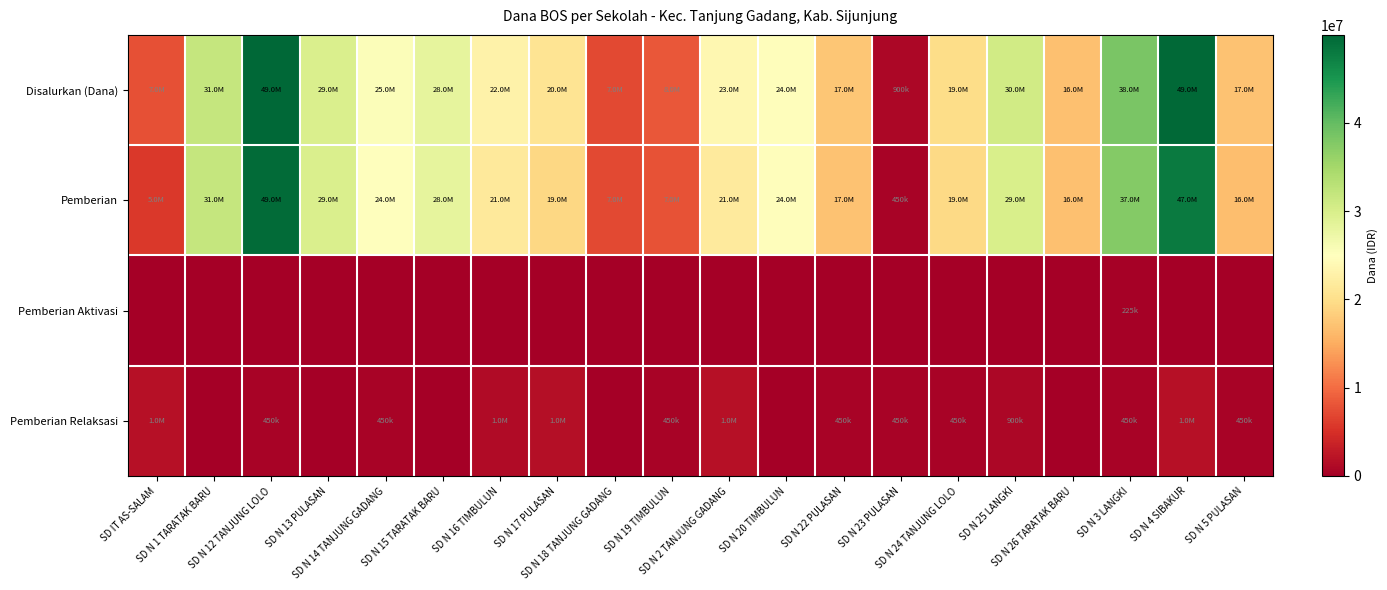

Reading left to right, extract all data points from this chart.

Disalurkan (Dana): SD IT AS-SALAM=7650000	SD N 1 TARATAK BARU=31950000	SD N 12 TANJUNG LOLO=49950000	SD N 13 PULASAN=29700000	SD N 14 TANJUNG GADANG=25425000	SD N 15 TARATAK BARU=28125000	SD N 16 TIMBULUN=22950000	SD N 17 PULASAN=20700000	SD N 18 TANJUNG GADANG=7200000	SD N 19 TIMBULUN=8325000	SD N 2 TANJUNG GADANG=23625000	SD N 20 TIMBULUN=24750000	SD N 22 PULASAN=17550000	SD N 23 PULASAN=900000	SD N 24 TANJUNG LOLO=19800000	SD N 25 LANGKI=30825000	SD N 26 TARATAK BARU=16875000	SD N 3 LANGKI=38250000	SD N 4 SIBAKUR=49725000	SD N 5 PULASAN=17100000
Pemberian: SD IT AS-SALAM=5850000	SD N 1 TARATAK BARU=31950000	SD N 12 TANJUNG LOLO=49500000	SD N 13 PULASAN=29700000	SD N 14 TANJUNG GADANG=24975000	SD N 15 TARATAK BARU=28125000	SD N 16 TIMBULUN=21600000	SD N 17 PULASAN=19125000	SD N 18 TANJUNG GADANG=7200000	SD N 19 TIMBULUN=7875000	SD N 2 TANJUNG GADANG=21825000	SD N 20 TIMBULUN=24750000	SD N 22 PULASAN=17100000	SD N 23 PULASAN=450000	SD N 24 TANJUNG LOLO=19350000	SD N 25 LANGKI=29925000	SD N 26 TARATAK BARU=16875000	SD N 3 LANGKI=37575000	SD N 4 SIBAKUR=47925000	SD N 5 PULASAN=16650000
Pemberian Aktivasi: SD IT AS-SALAM=0	SD N 1 TARATAK BARU=0	SD N 12 TANJUNG LOLO=0	SD N 13 PULASAN=0	SD N 14 TANJUNG GADANG=0	SD N 15 TARATAK BARU=0	SD N 16 TIMBULUN=0	SD N 17 PULASAN=0	SD N 18 TANJUNG GADANG=0	SD N 19 TIMBULUN=0	SD N 2 TANJUNG GADANG=0	SD N 20 TIMBULUN=0	SD N 22 PULASAN=0	SD N 23 PULASAN=0	SD N 24 TANJUNG LOLO=0	SD N 25 LANGKI=0	SD N 26 TARATAK BARU=0	SD N 3 LANGKI=225000	SD N 4 SIBAKUR=0	SD N 5 PULASAN=0
Pemberian Relaksasi: SD IT AS-SALAM=1800000	SD N 1 TARATAK BARU=0	SD N 12 TANJUNG LOLO=450000	SD N 13 PULASAN=0	SD N 14 TANJUNG GADANG=450000	SD N 15 TARATAK BARU=0	SD N 16 TIMBULUN=1350000	SD N 17 PULASAN=1575000	SD N 18 TANJUNG GADANG=0	SD N 19 TIMBULUN=450000	SD N 2 TANJUNG GADANG=1800000	SD N 20 TIMBULUN=0	SD N 22 PULASAN=450000	SD N 23 PULASAN=450000	SD N 24 TANJUNG LOLO=450000	SD N 25 LANGKI=900000	SD N 26 TARATAK BARU=0	SD N 3 LANGKI=450000	SD N 4 SIBAKUR=1800000	SD N 5 PULASAN=450000